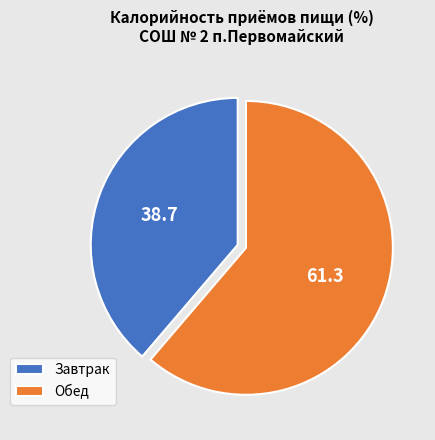

Which has a higher value, Обед or Завтрак?

Обед